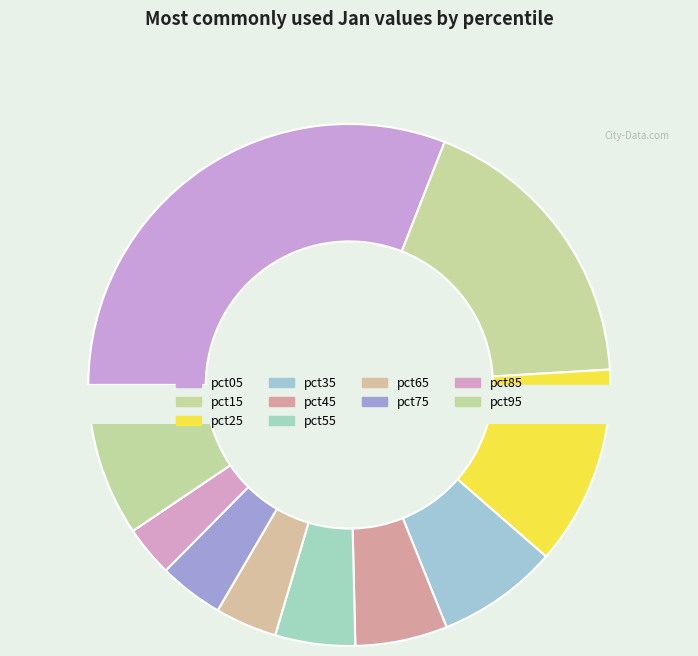

True or false: pct55 accounts for 5% of the total.

True